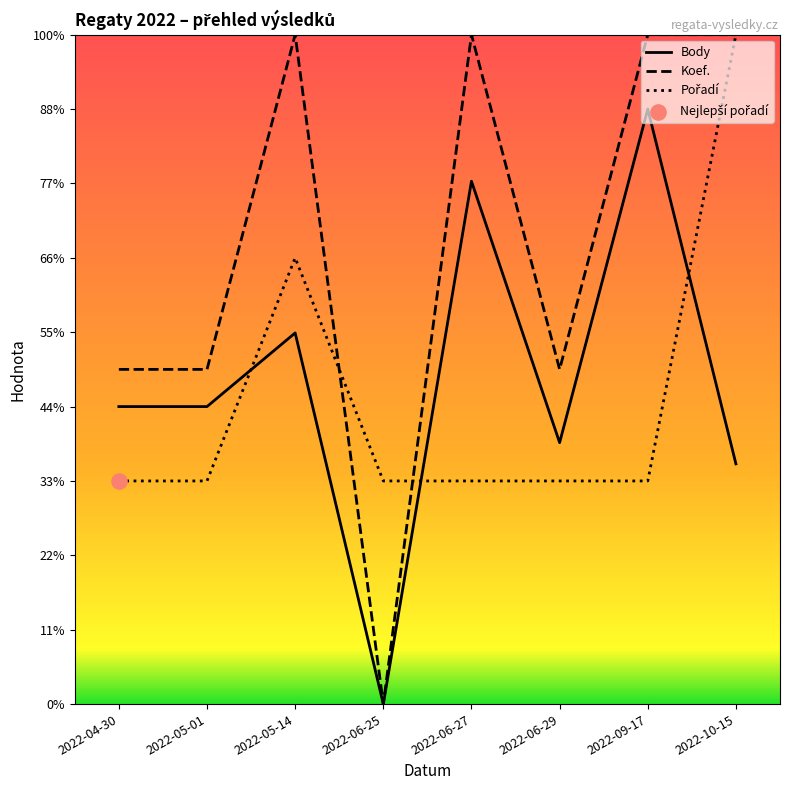

At which category is the sum across all series the highest?

2022-10-15